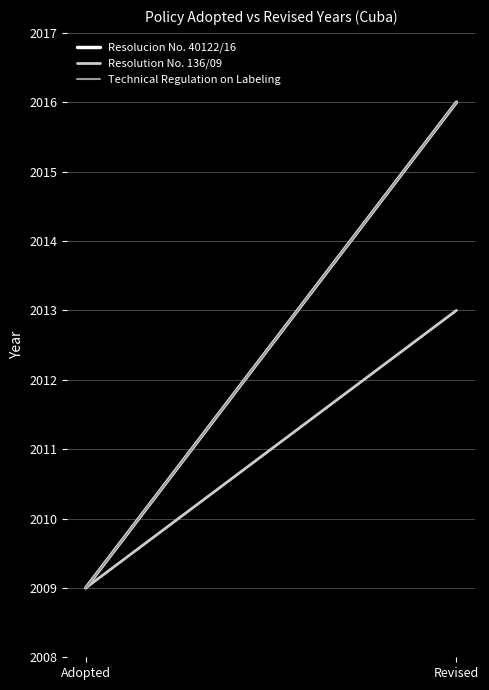

Where is Technical Regulation on Labeling nearest to the value 2012?

Adopted